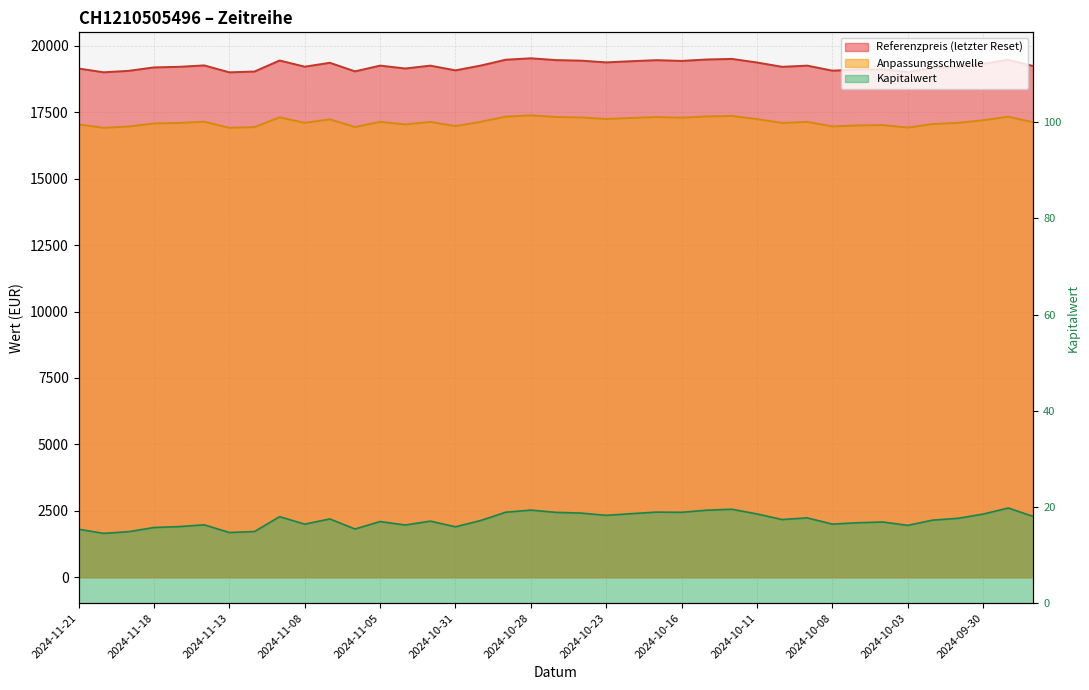

True or false: Referenzpreis has a value of 10761.8 at 2024-10-02.

False